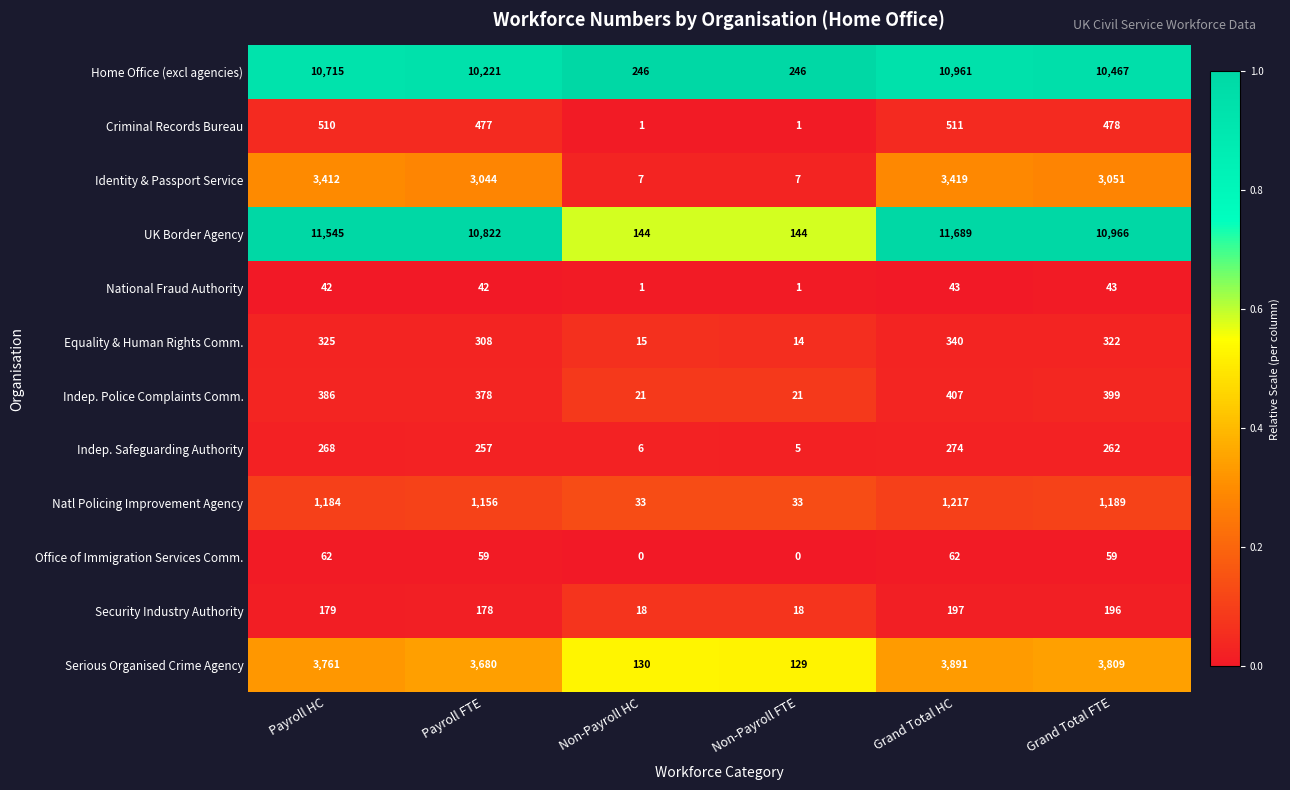

What is the difference between the highest and lowest values at Payroll FTE?

10780